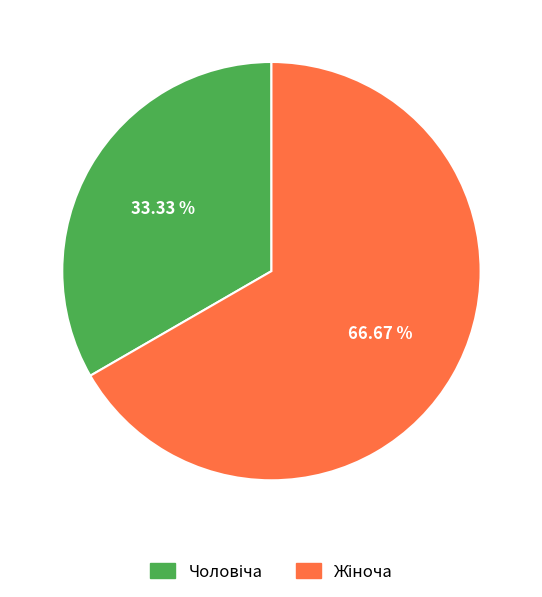

Does any single category account for the majority?

Yes